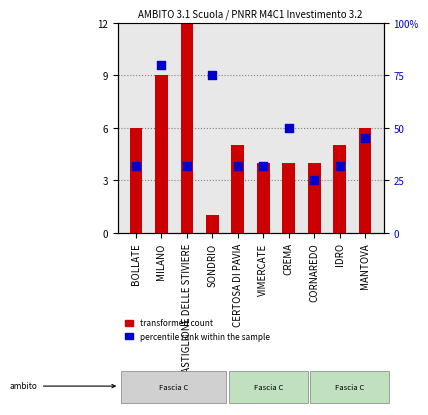

At which category is the sum across all series the highest?

MILANO